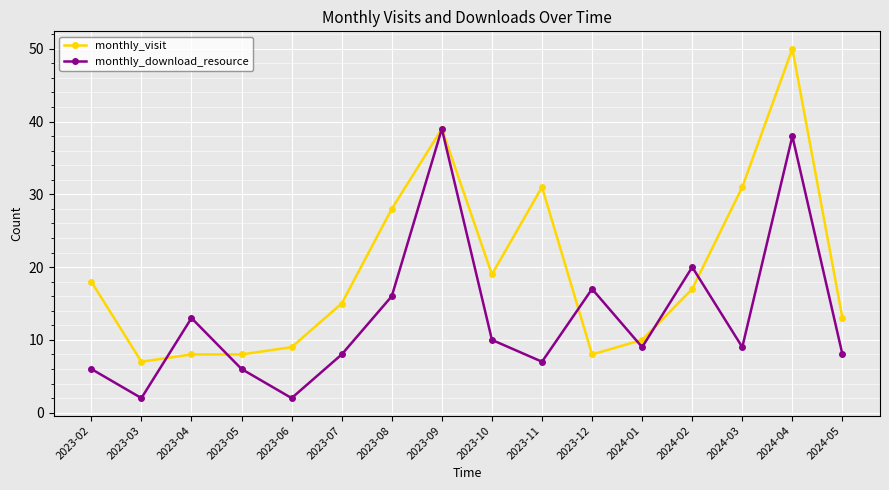

At how many categories does at least one series exceed 34?

2